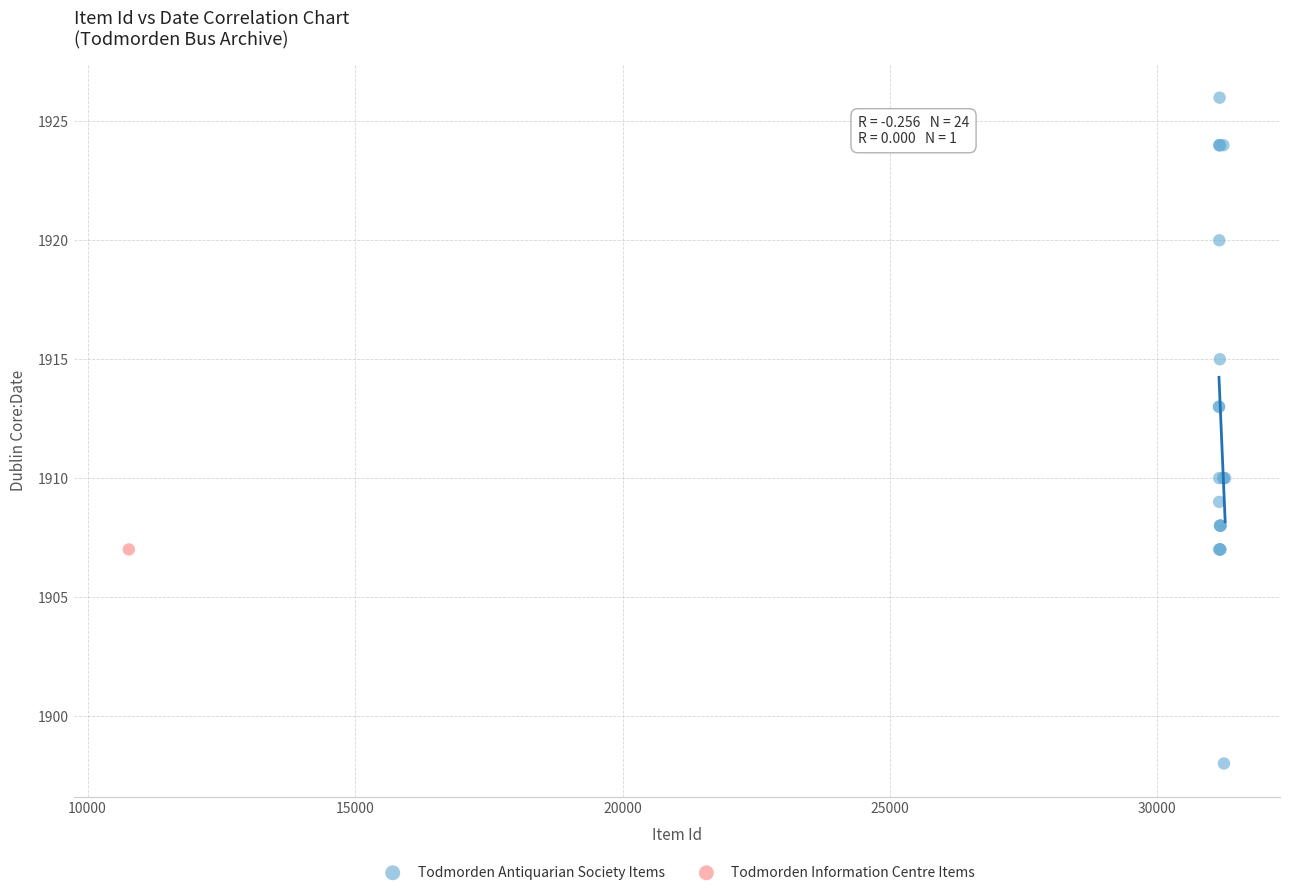

What are all the series names shown in the legend?

Todmorden Antiquarian Society Items, Todmorden Information Centre Items